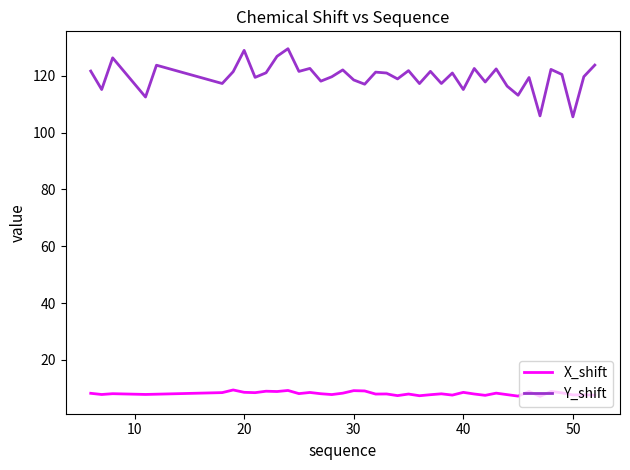

What is the sum of all Y_shift values?

4787.1